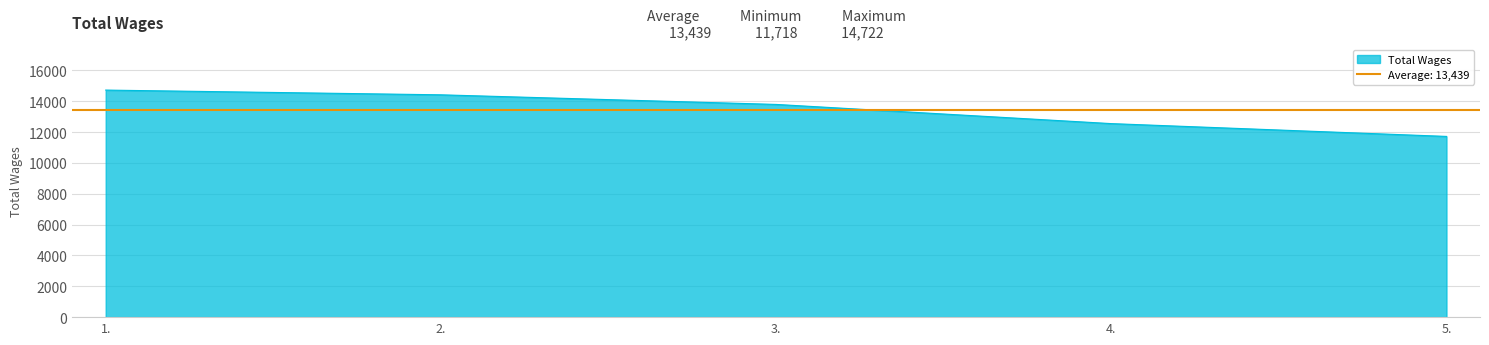

What value does the data have at 2., to the nearest 10?

14420